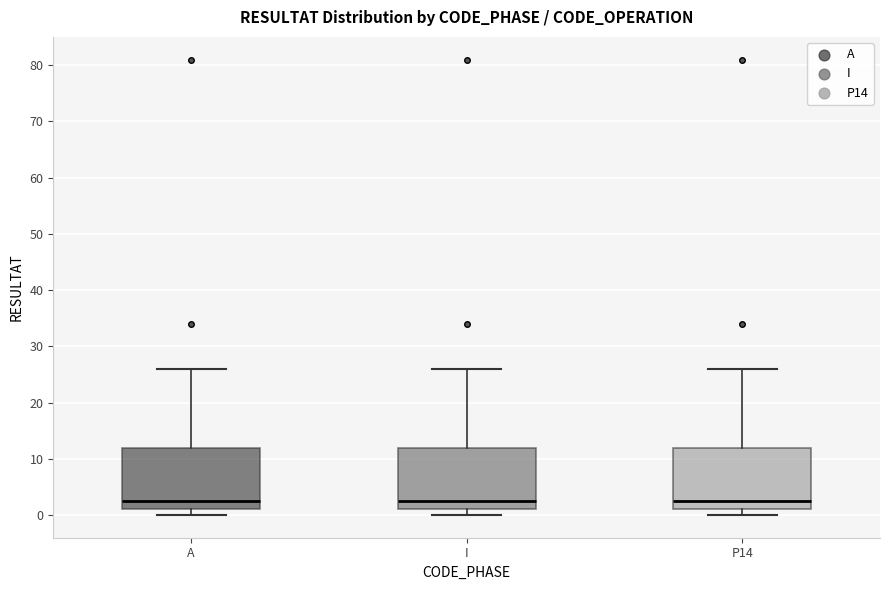

Where does the median line of the box for A sit on the y-axis? The values are not printed on the chart, so give them approximately, as read against the axis.

3